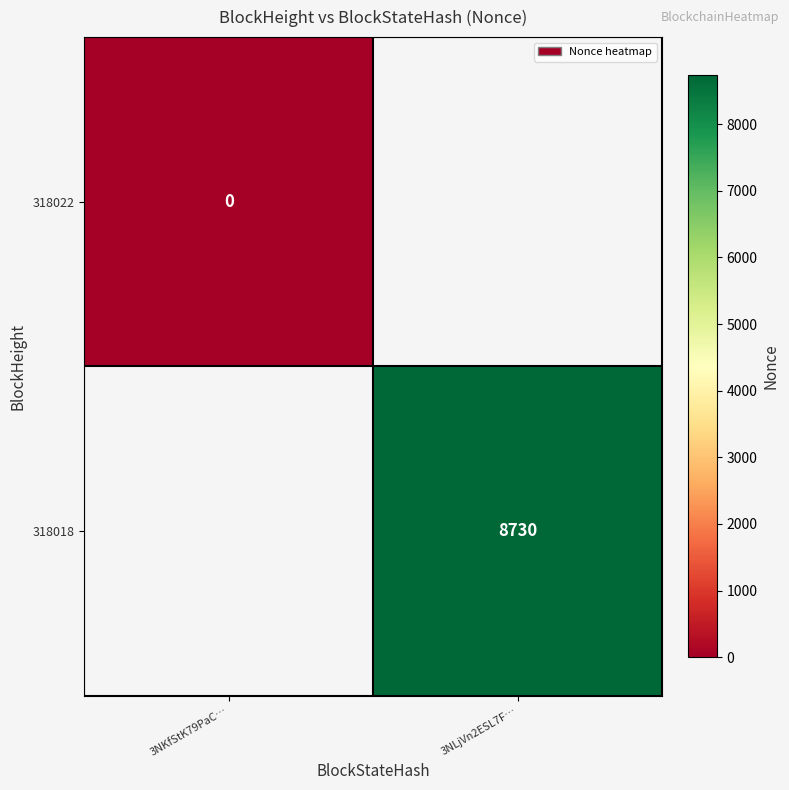

Is the value of 318022 at 3NKfStK79PaC… greater than the value of 318018 at 3NLjVn2ESL7F…?

No